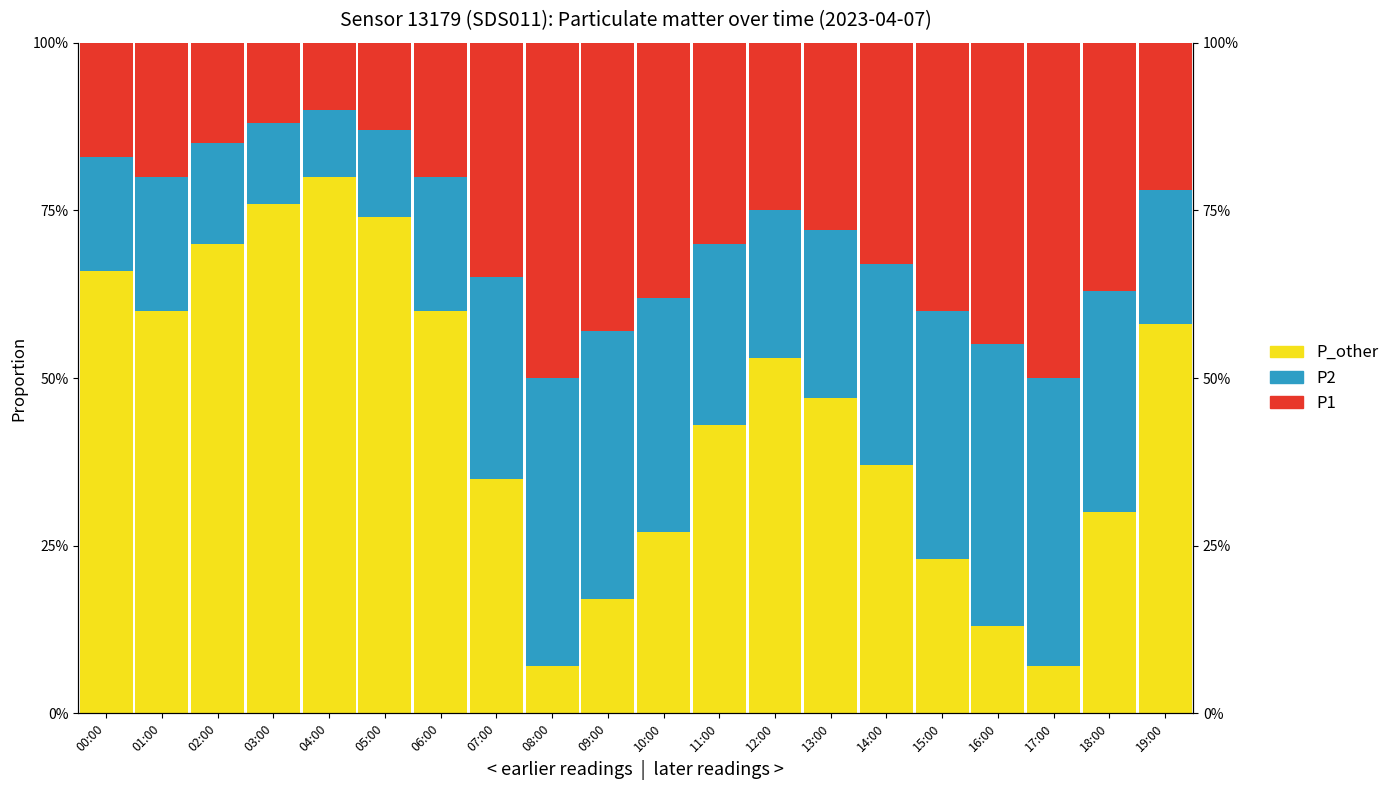

What position from the right is 04:00?

16